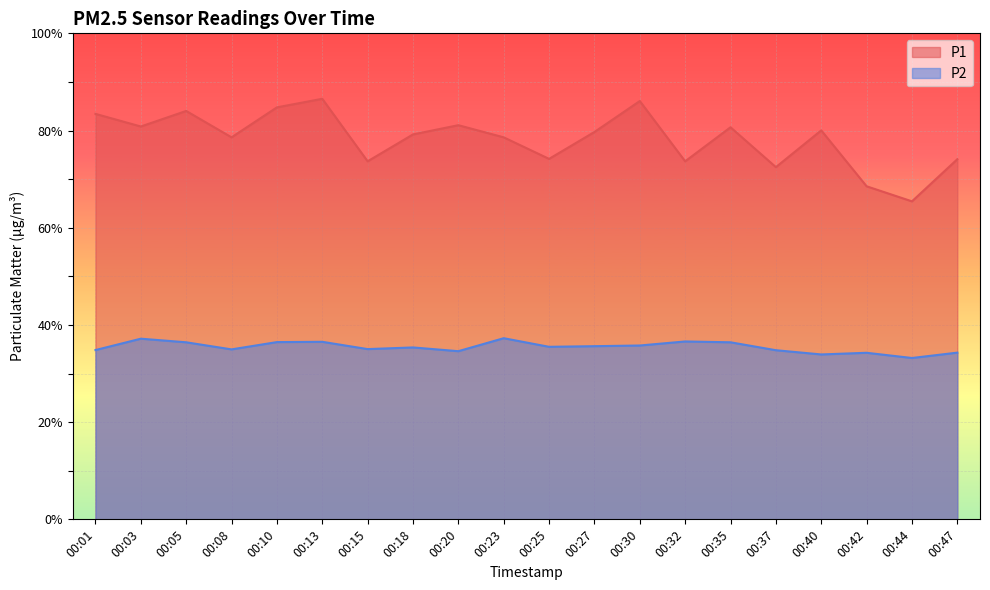

Does the chart display data point markers on the line(s)?

No